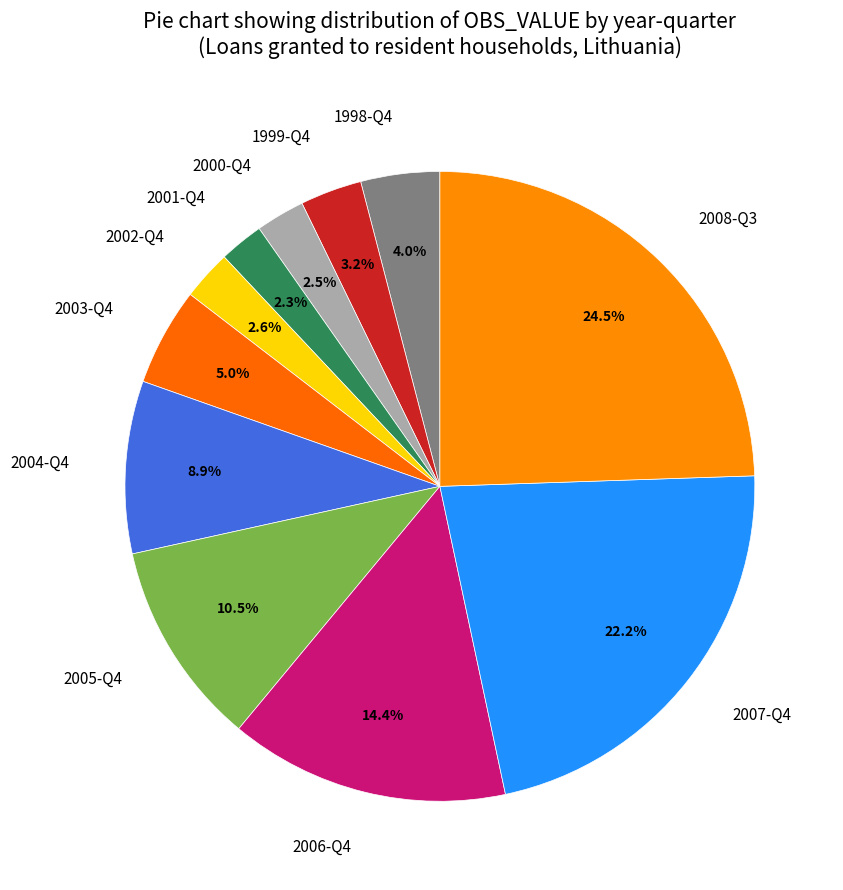

How many segments does this pie chart have?

11